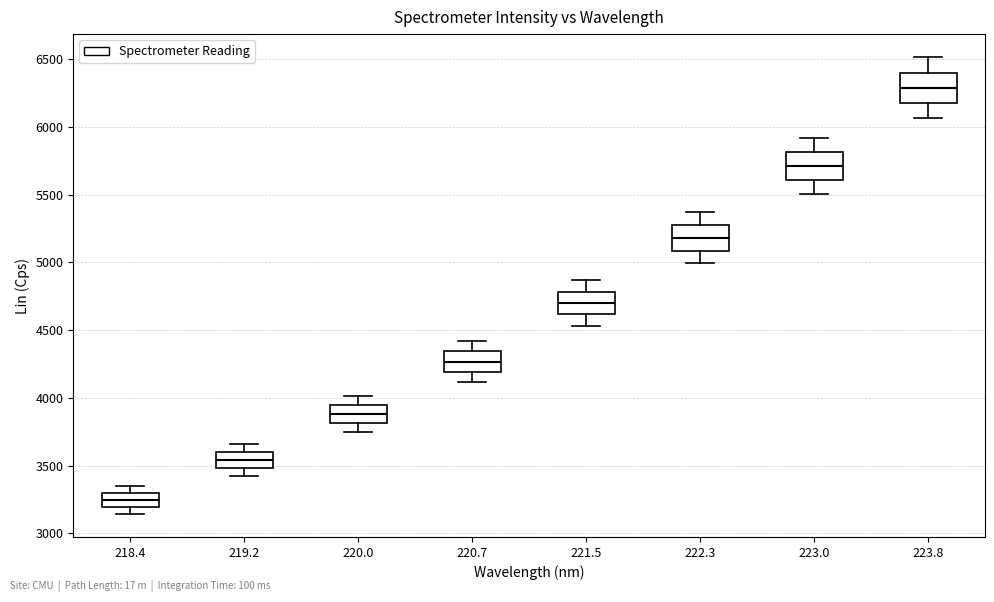

Which box has the lowest median line?

218.4